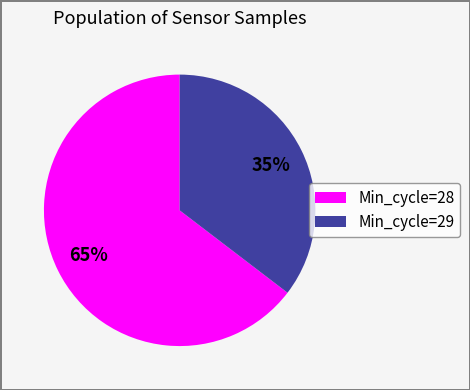

To the nearest percent, what is the average slice percentage?

50%